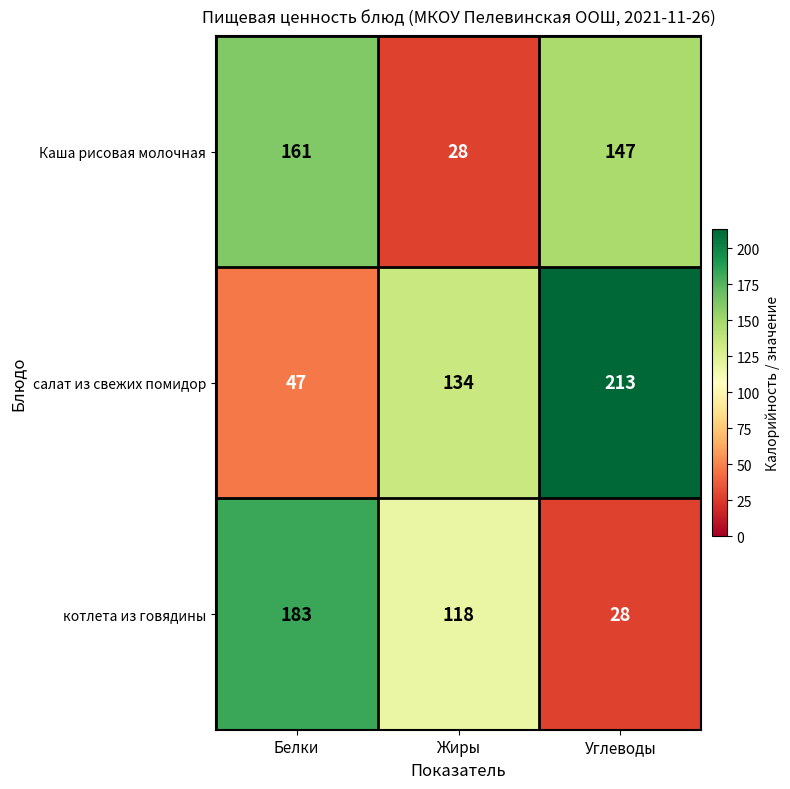

Which series has the widest spread of values?

салат из свежих помидор